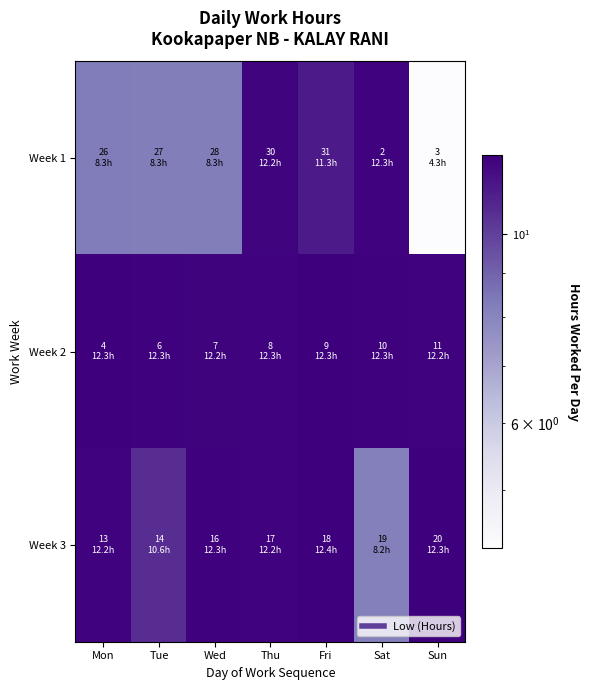

At Fri, list the series in order from smallest to largest.

Week 1, Week 2, Week 3